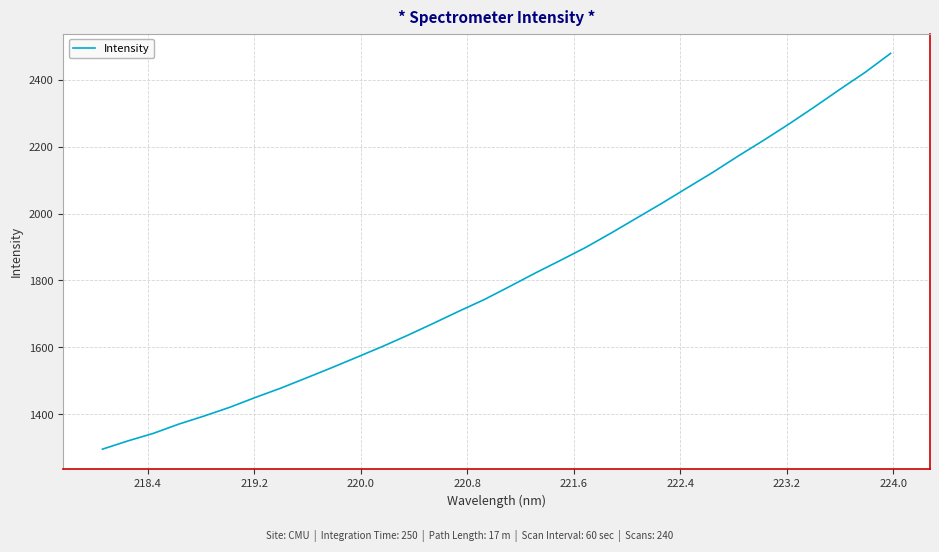

What is the difference between the maximum and minimum values?

1182.7